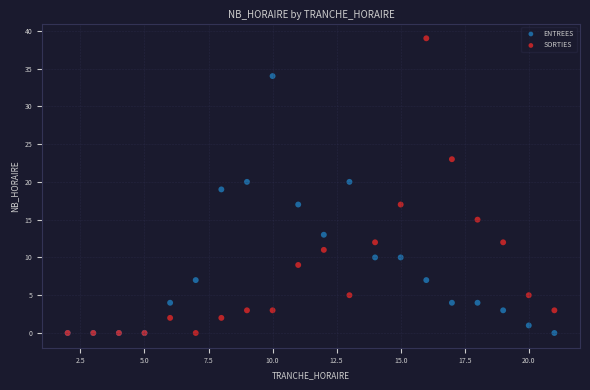

Which series has the largest Y range (max minus min)?

SORTIES